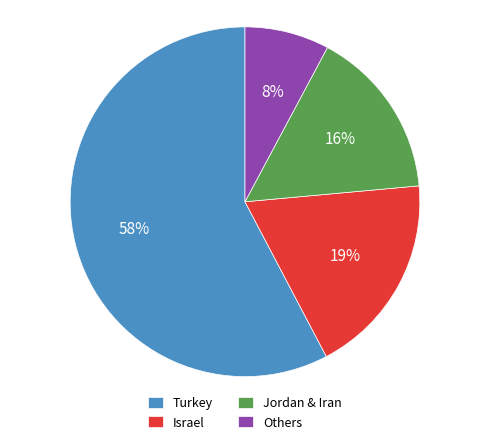

What is the ratio of the value at Israel to the value at Jordan & Iran?

1.2